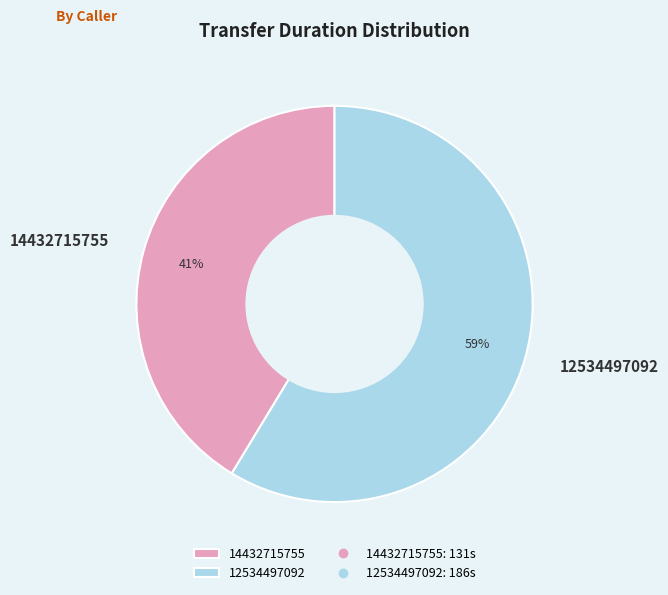

What is the largest slice in the pie chart?

12534497092